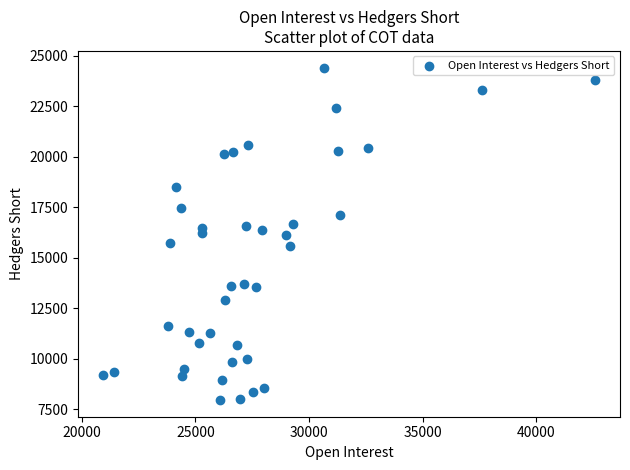

What is the range of Y values (max minus min)?

16472